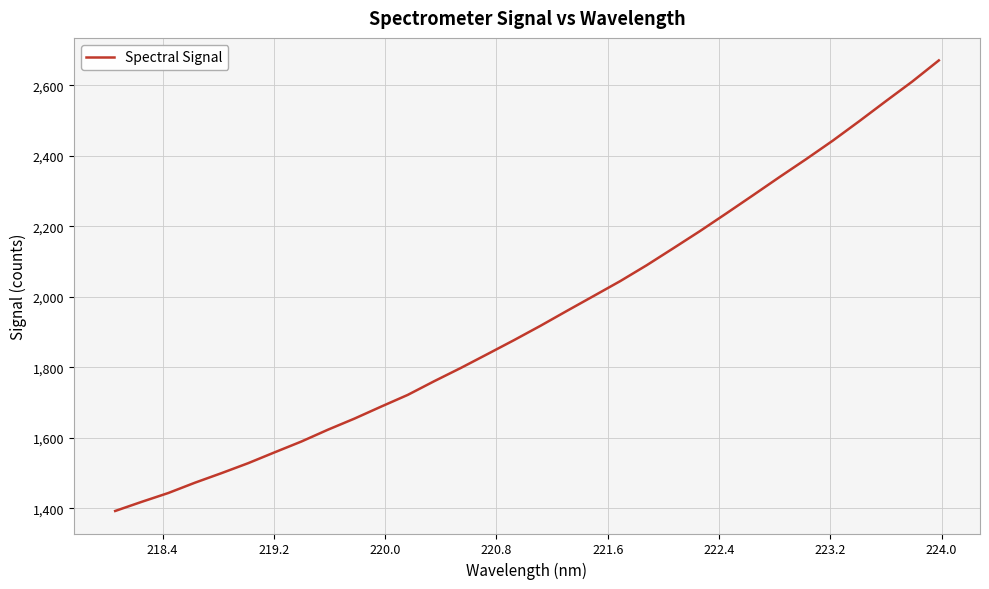

What is the minimum value shown in the chart?

1392.9